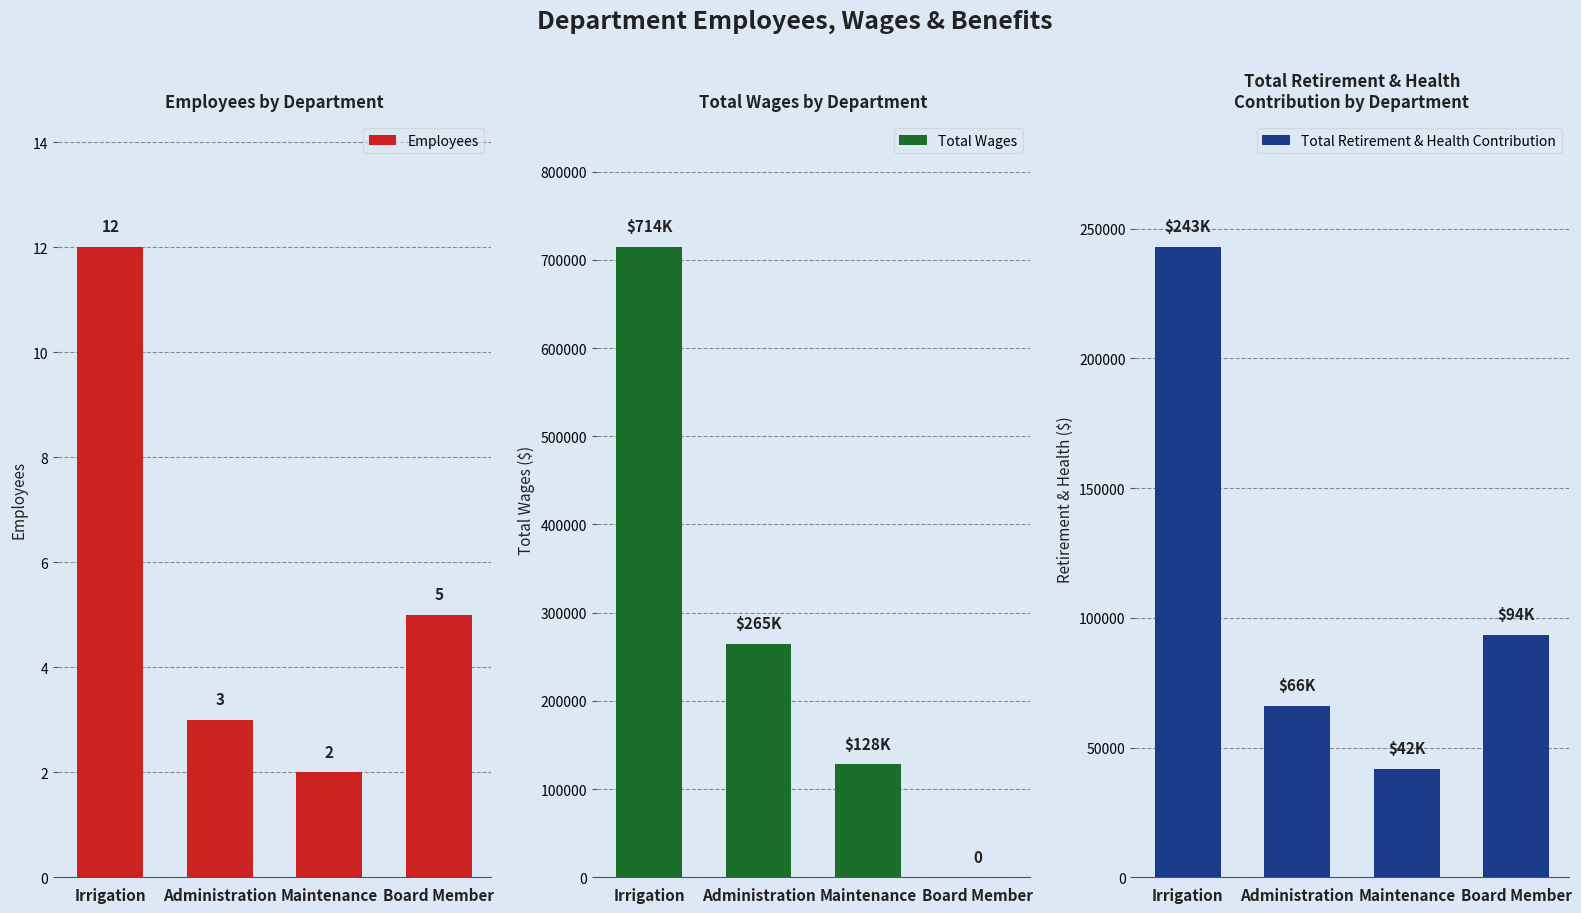

At how many categories does at least one series exceed 163226?

2